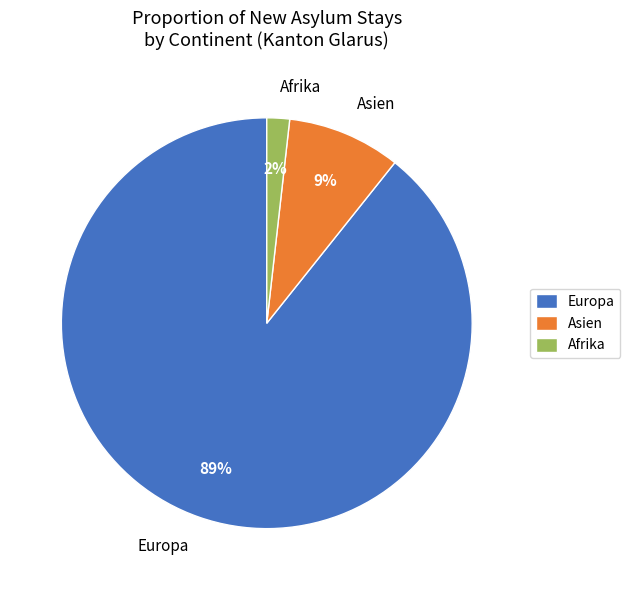

Between Europa and Afrika, which is larger?

Europa